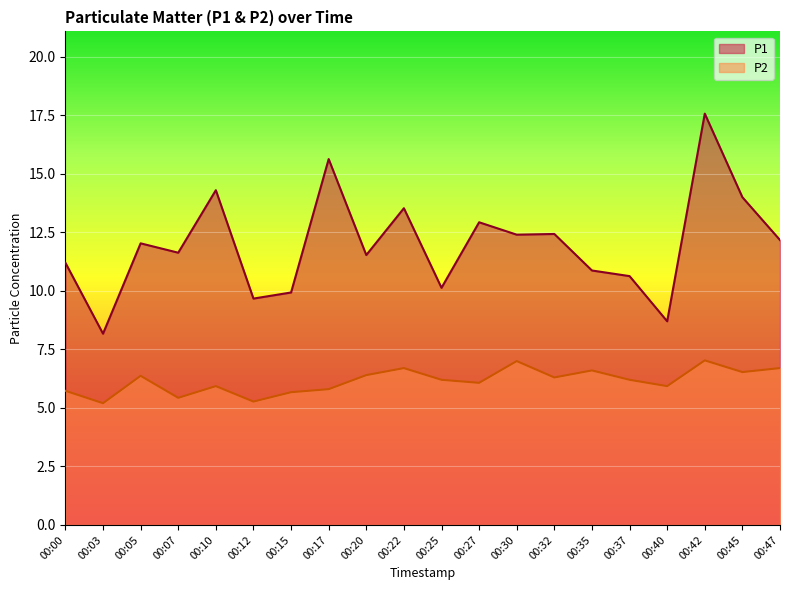

At which label is P1 closest to 12?

00:05